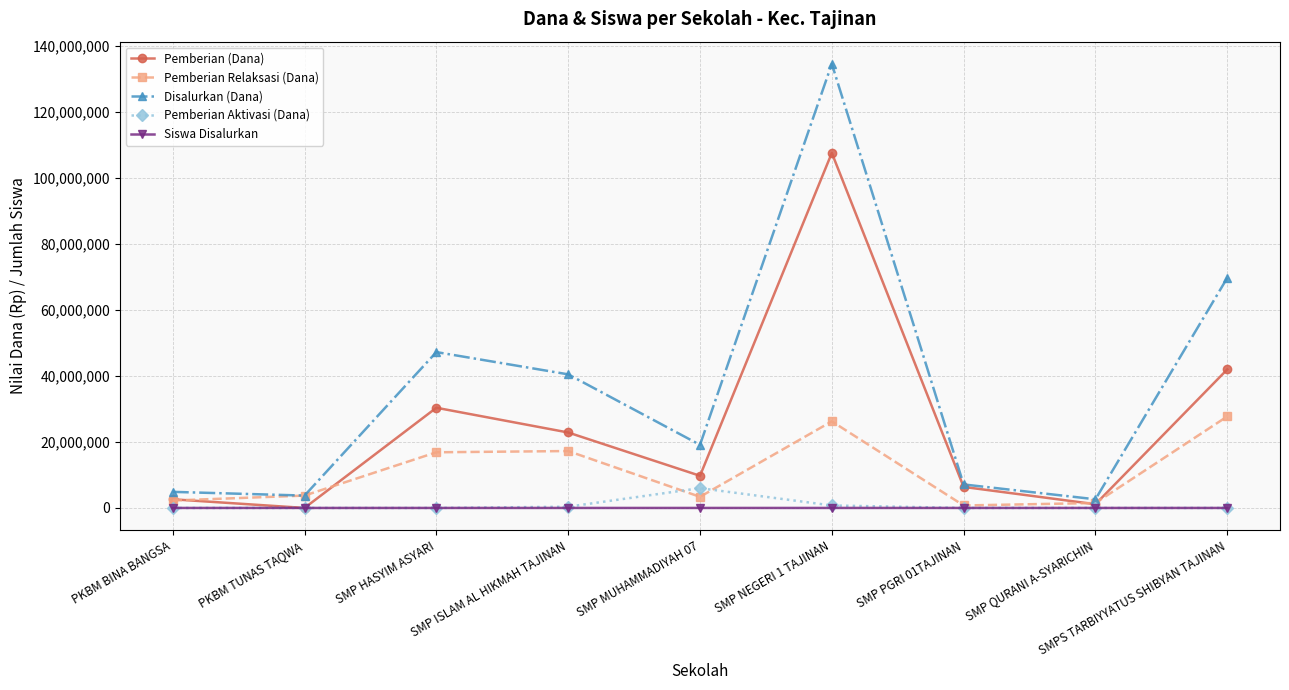

At which label is Pemberian (Dana) closest to 53812500?

SMPS TARBIYYATUS SHIBYAN TAJINAN